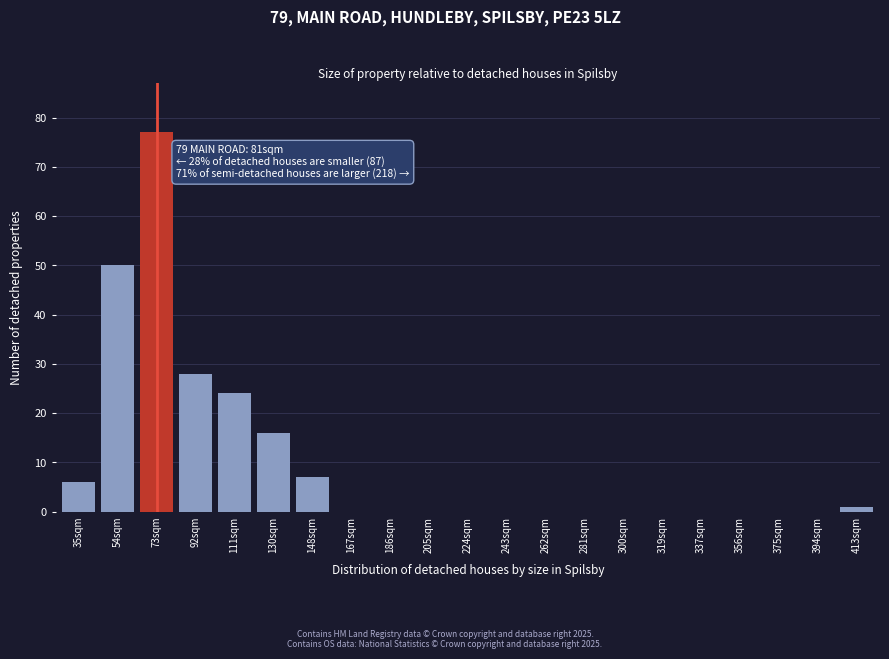

Reading right to left, list all the values displayed in this chart.

413sqm=1	394sqm=0	375sqm=0	356sqm=0	337sqm=0	319sqm=0	300sqm=0	281sqm=0	262sqm=0	243sqm=0	224sqm=0	205sqm=0	186sqm=0	167sqm=0	148sqm=7	130sqm=16	111sqm=24	92sqm=28	73sqm=77	54sqm=50	35sqm=6